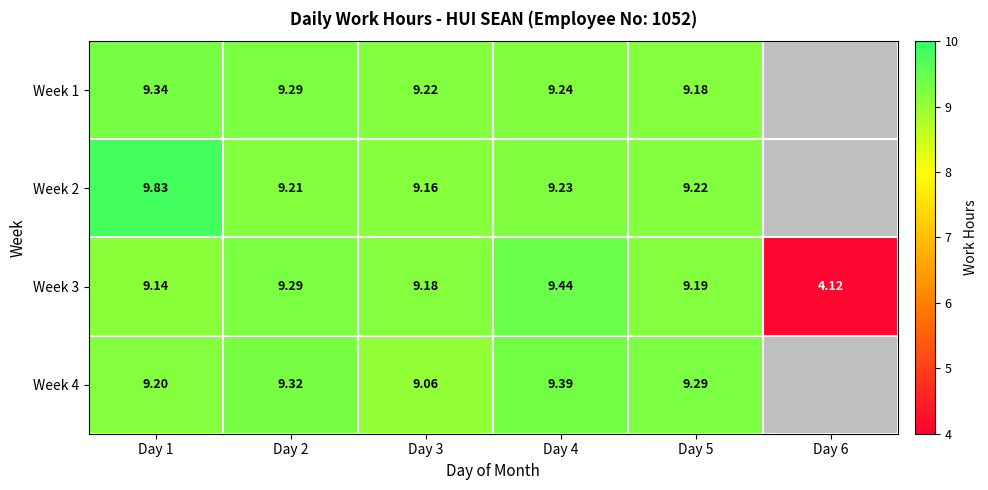

Is the value of Week 2 at Day 5 greater than the value of Week 3 at Day 5?

Yes